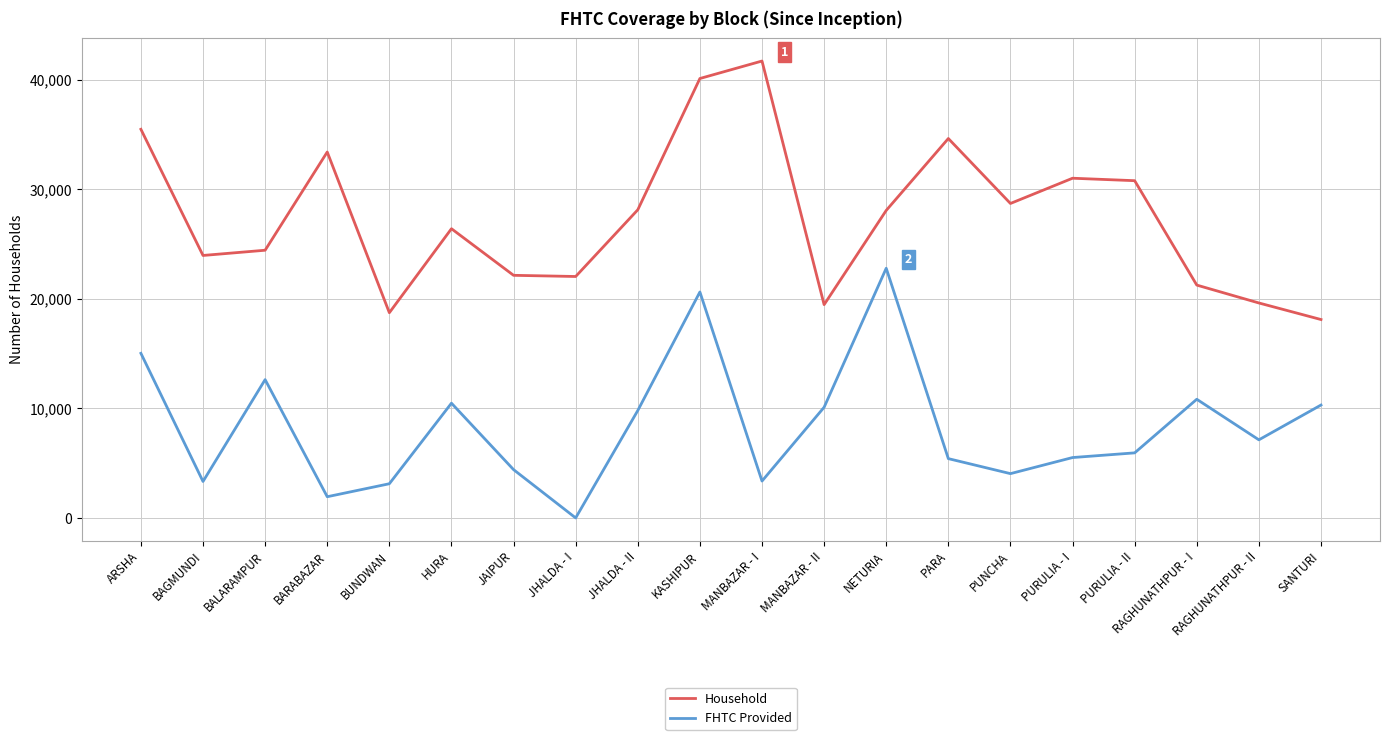

What are all the series names shown in the legend?

Household, FHTC Provided